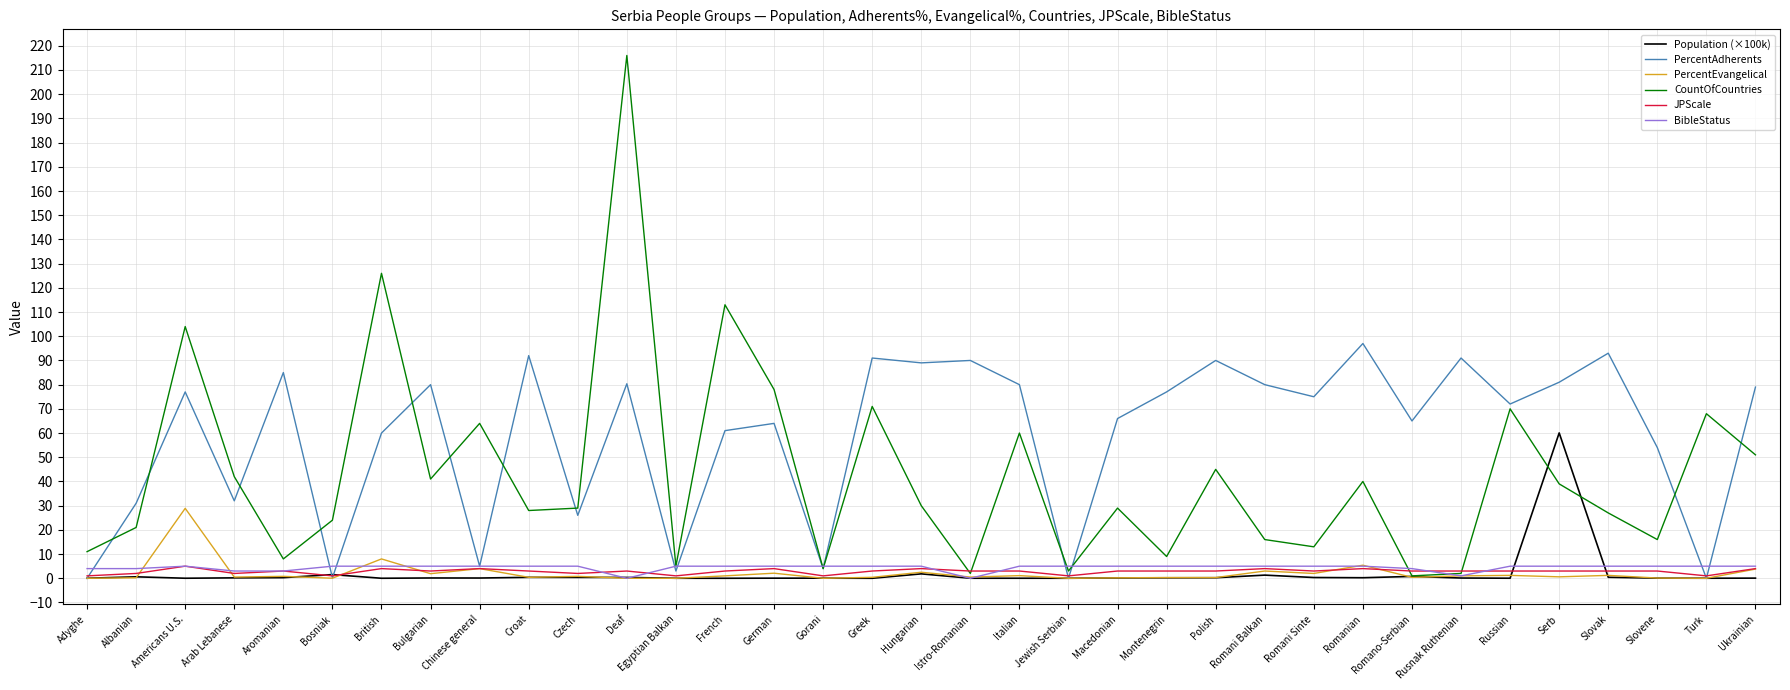

How many interior local peaks does the CountOfCountries series have?

12